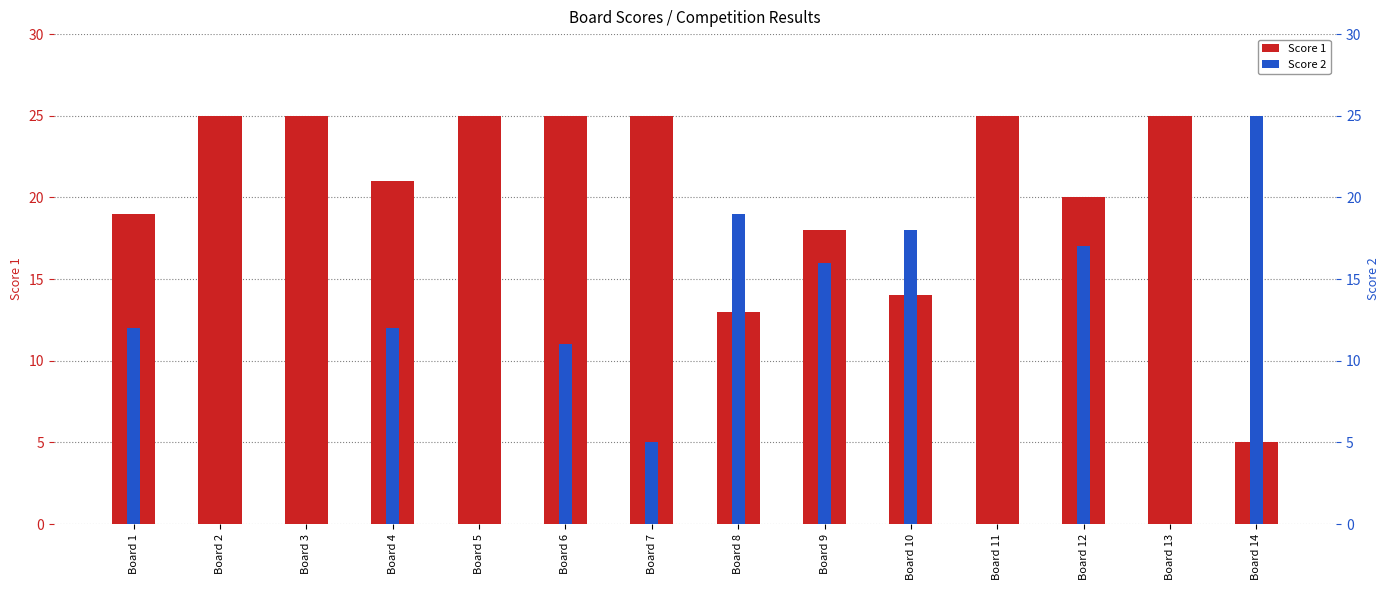

The Score 1 series shows 18 at Board 9. True or false?

True